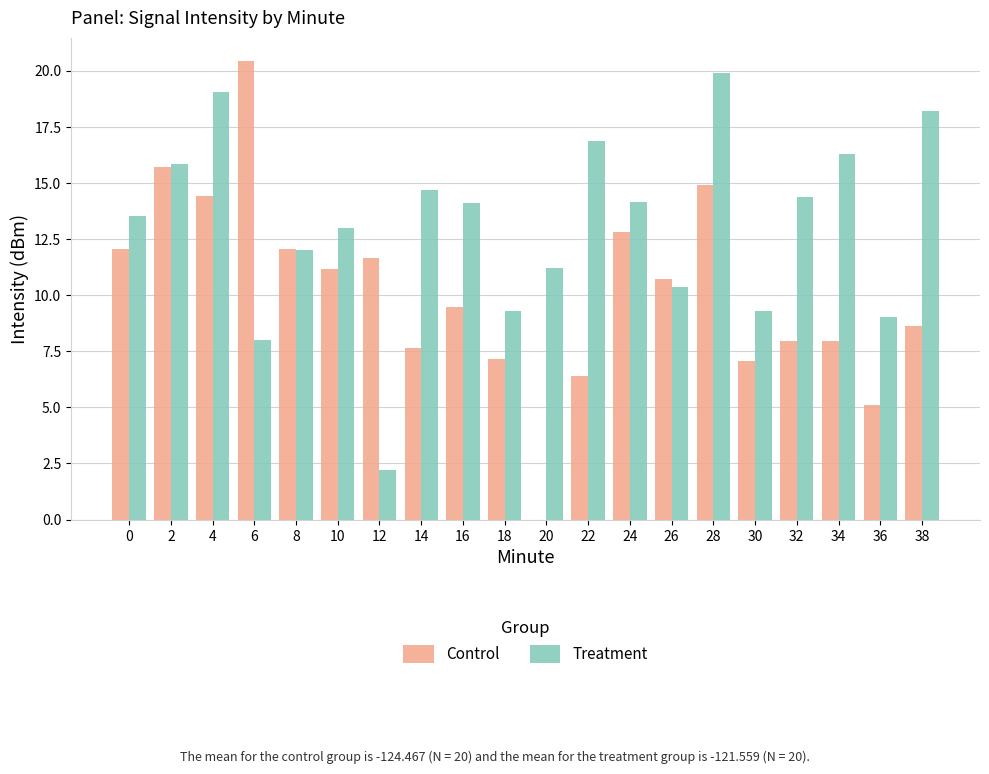

What is the sum of the Control values at 0 and 36?

17.2